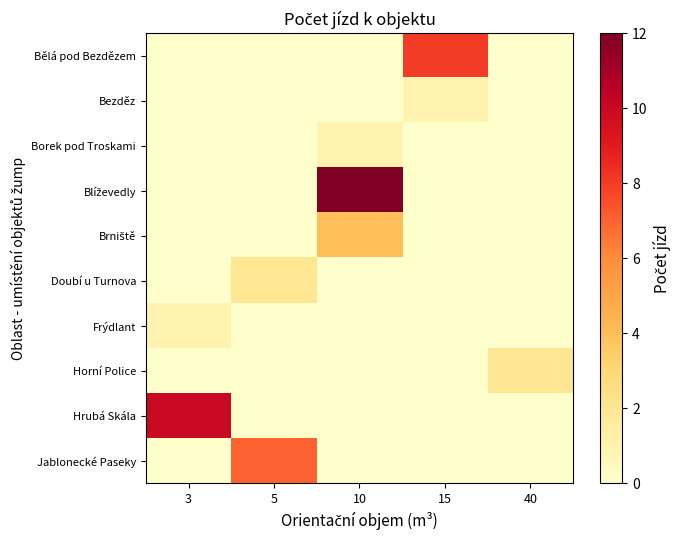

How many data points does each series have?

5